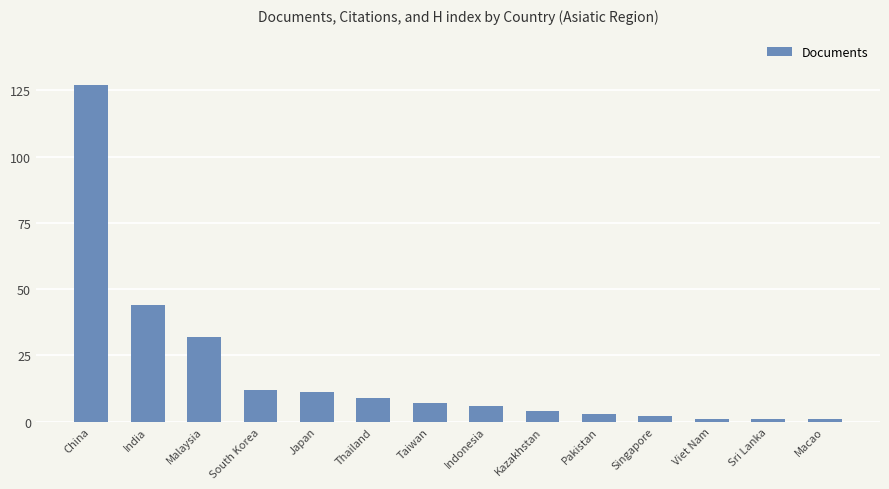

What is the label of the 3rd bar from the right?

Viet Nam